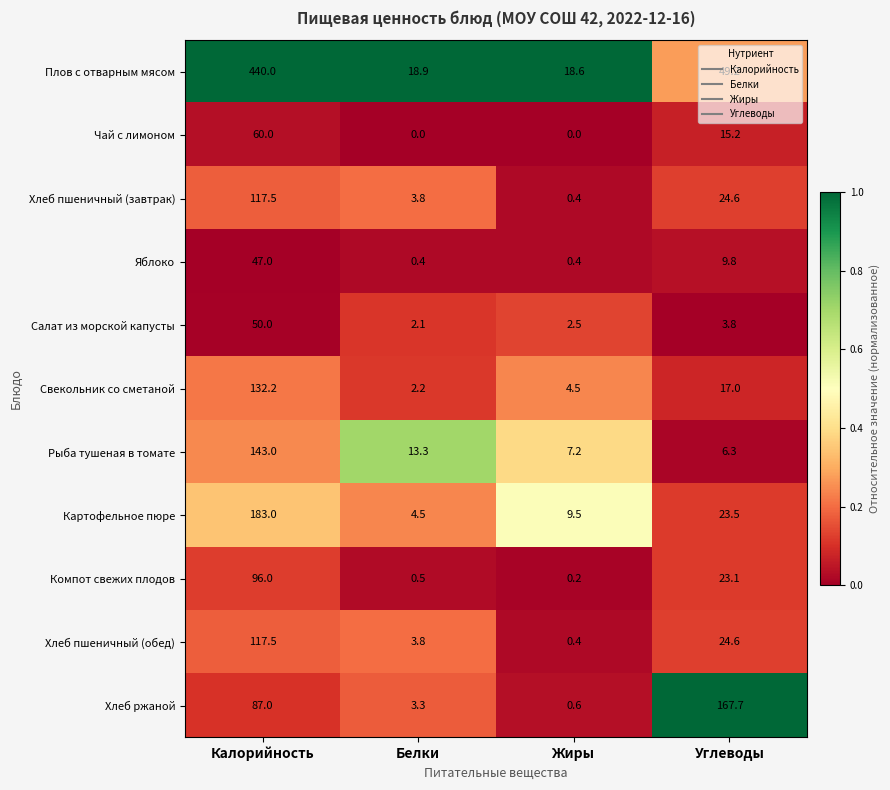

At which category does the chart reach its peak across all series?

Калорийность